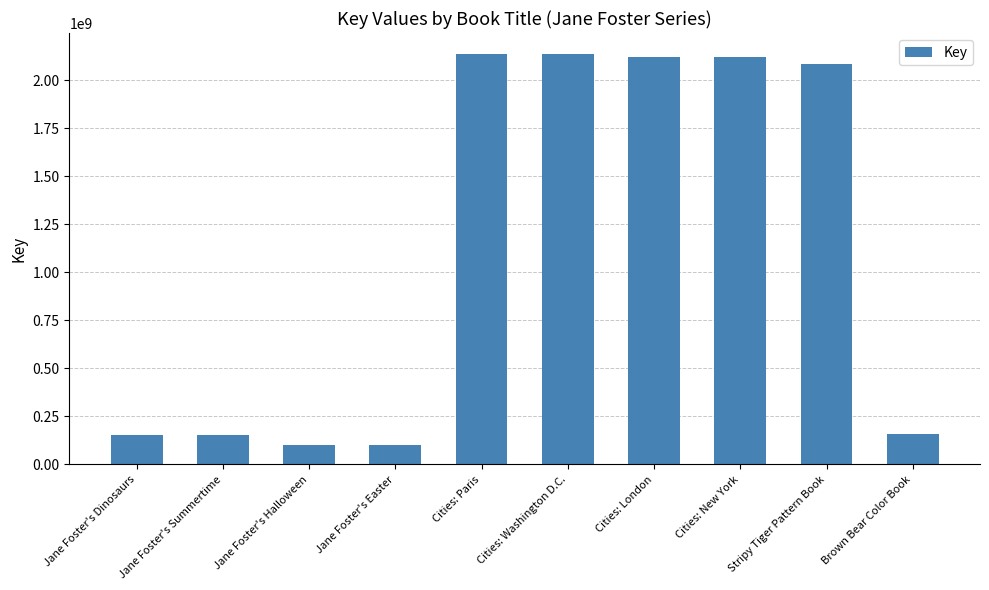

What position from the left is Cities: New York?

8